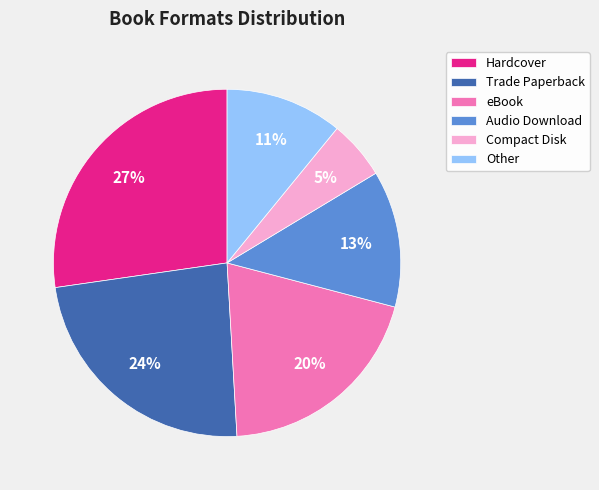

Count the number of slices in the pie.

6